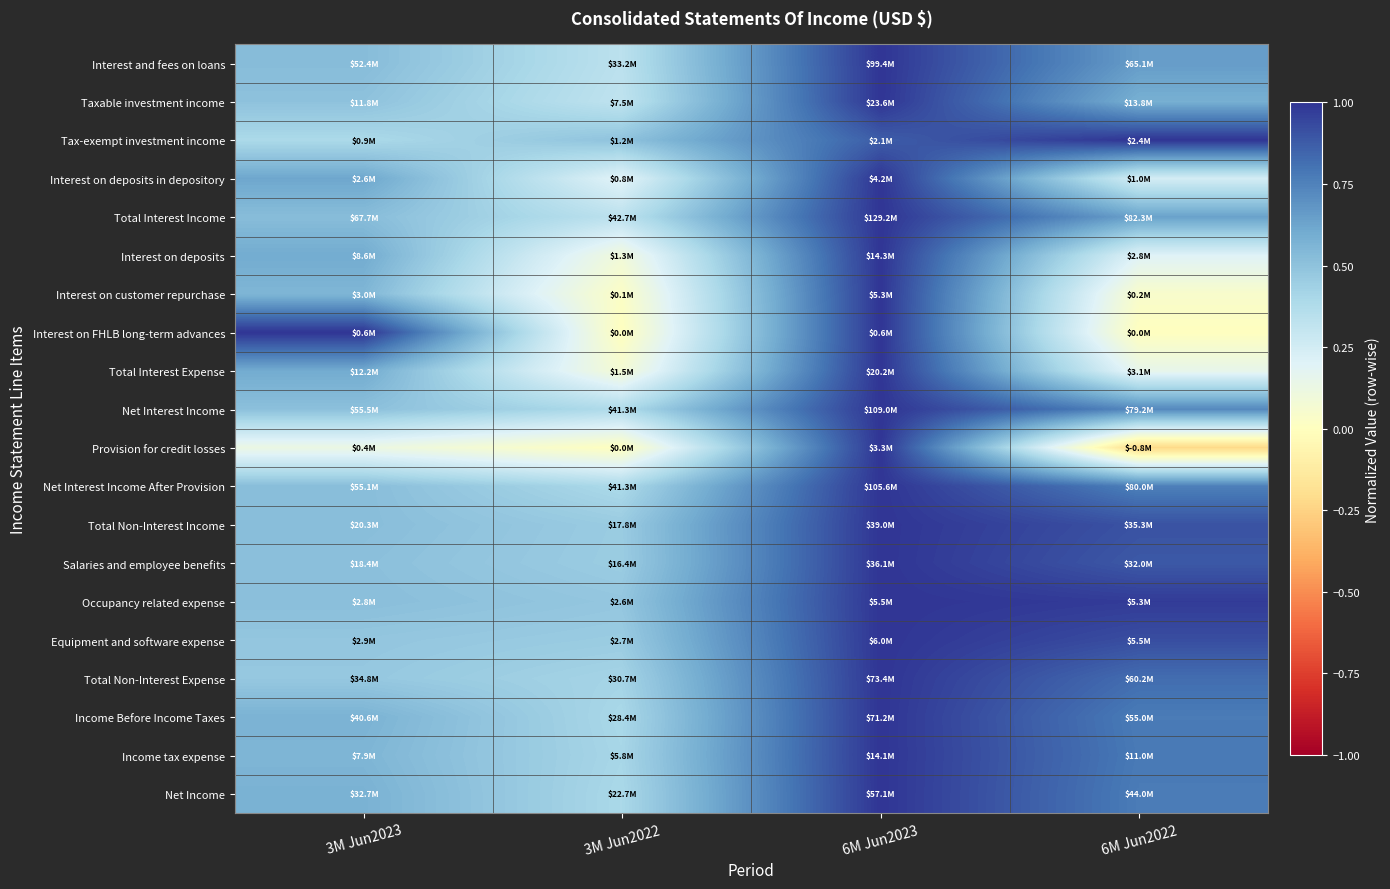

Which has a higher value, 3M Jun2023 or 3M Jun2022?

3M Jun2023